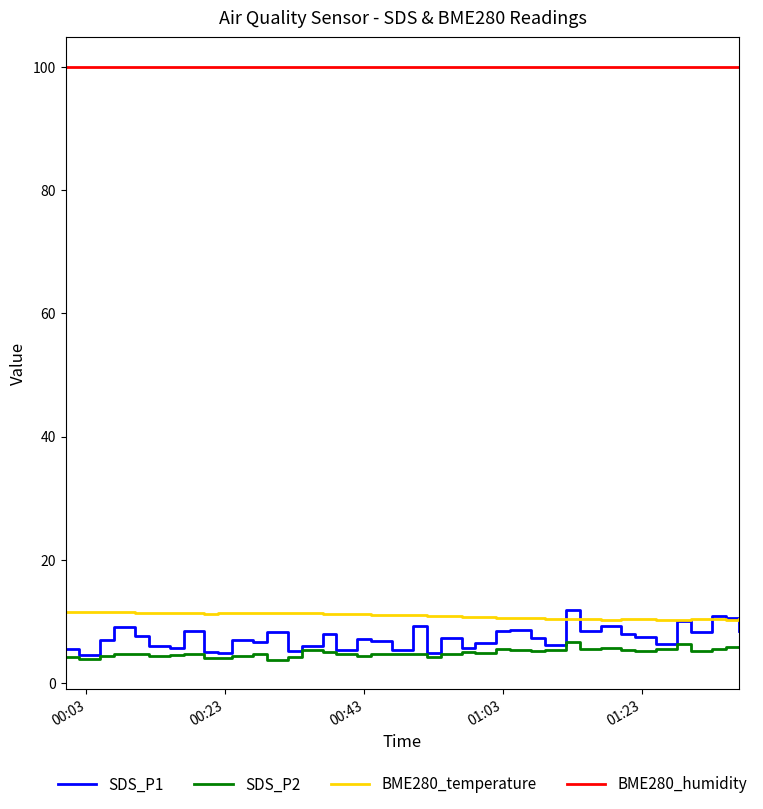

What is the highest value of the SDS_P1 series?

11.9